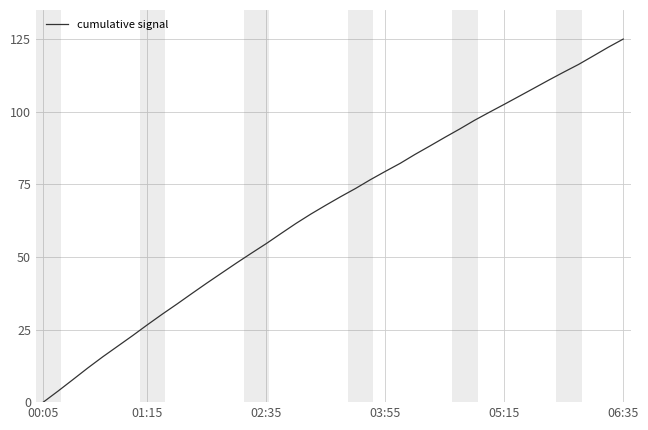

Reading left to right, list all the values displayed in this chart.

0.0	3.8	7.8	11.8	15.6	19.2	22.9	26.6	30.3	33.8	37.4	41.0	44.5	47.9	51.3	54.6	58.1	61.5	64.8	67.8	70.7	73.6	76.6	79.4	82.2	85.3	88.2	91.2	94.0	97.0	99.8	102.5	105.3	108.1	110.9	113.6	116.3	119.2	122.2	125.0